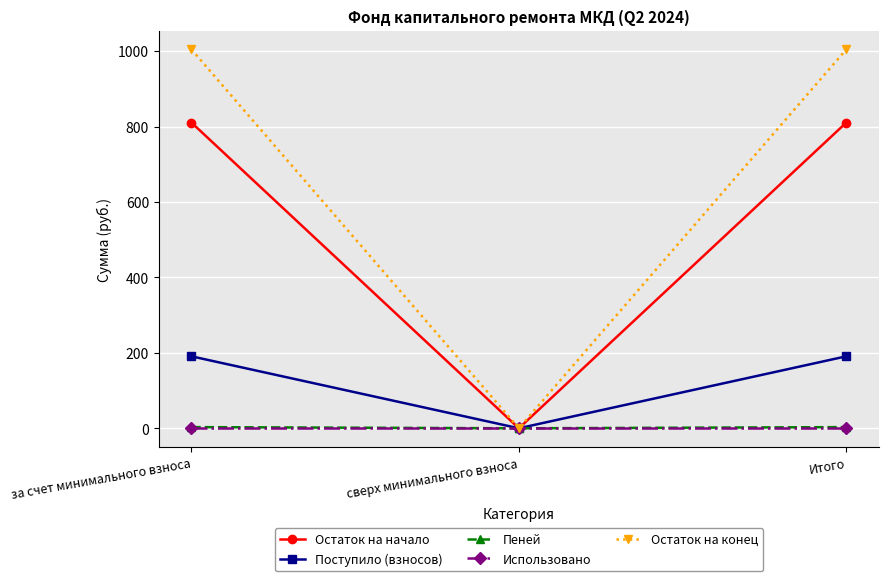

What is the sum of the Остаток на начало values at Итого and сверх минимального взноса?

810.4